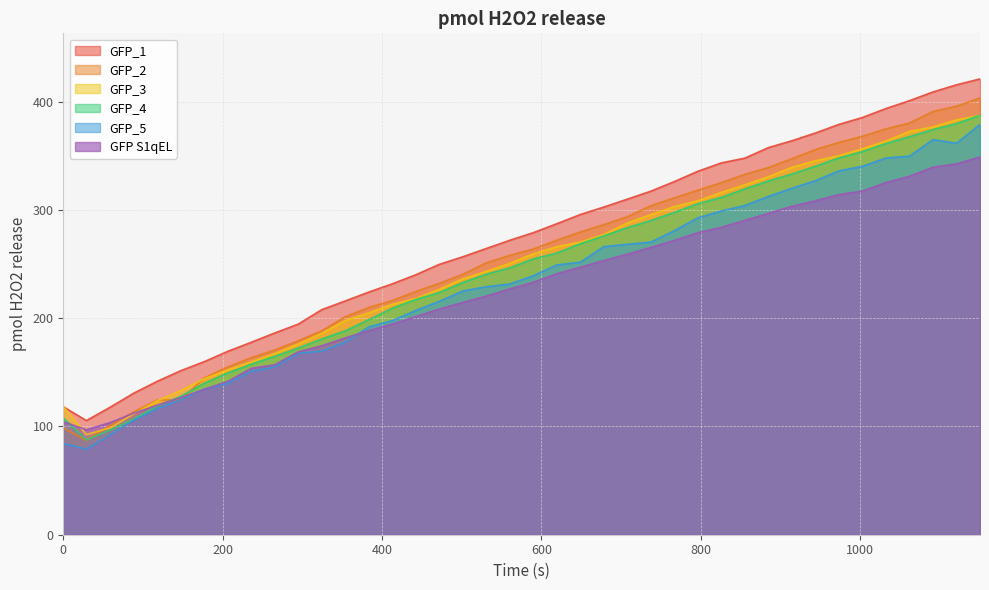

True or false: GFP_2 has more than 2 points higher than both neighbors.

False